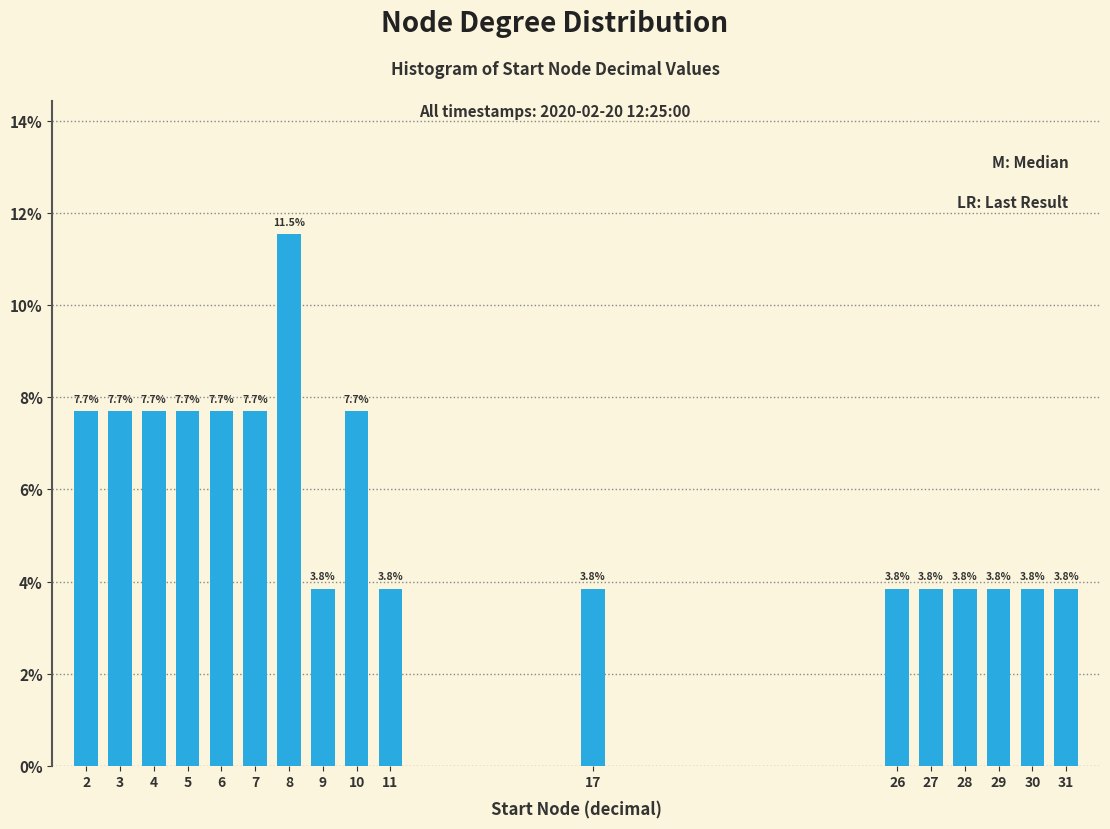

Reading left to right, transcribe all the data shown in this chart.

7.7	7.7	7.7	7.7	7.7	7.7	11.5	3.8	7.7	3.8	3.8	3.8	3.8	3.8	3.8	3.8	3.8